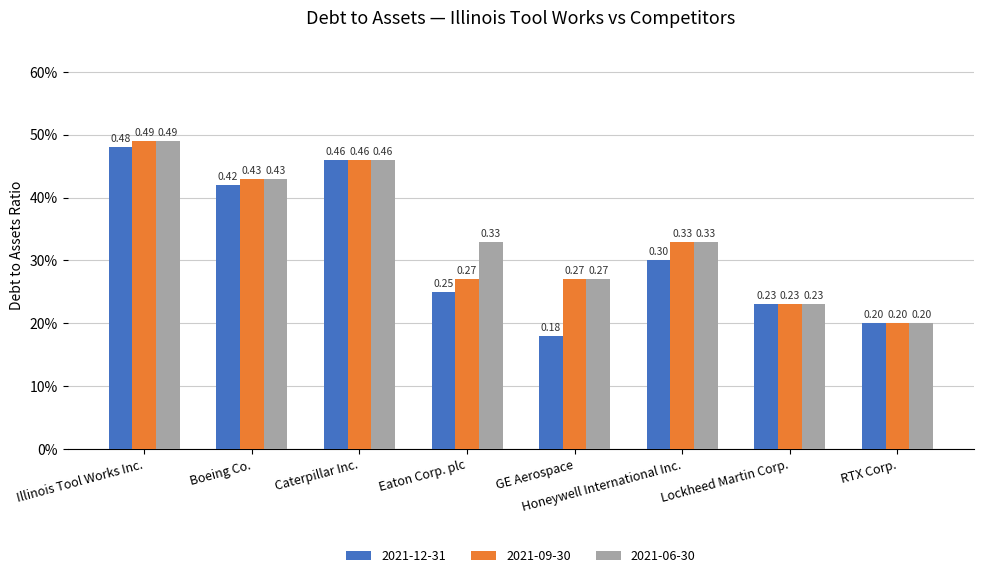

Reading left to right, list all the values displayed in this chart.

2021-12-31: 0.5	0.4	0.5	0.2	0.2	0.3	0.2	0.2
2021-09-30: 0.5	0.4	0.5	0.3	0.3	0.3	0.2	0.2
2021-06-30: 0.5	0.4	0.5	0.3	0.3	0.3	0.2	0.2